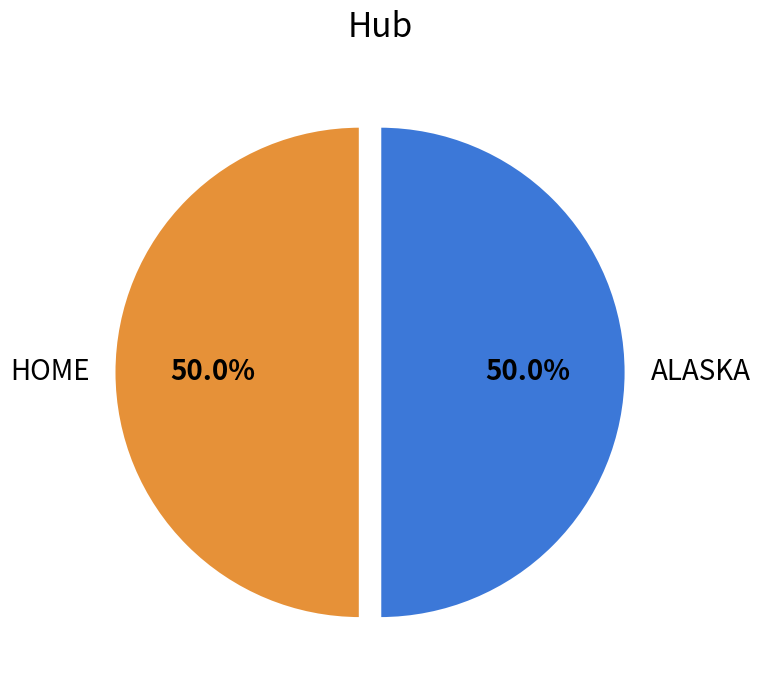

What is the ratio of the value at HOME to the value at ALASKA?

1.0